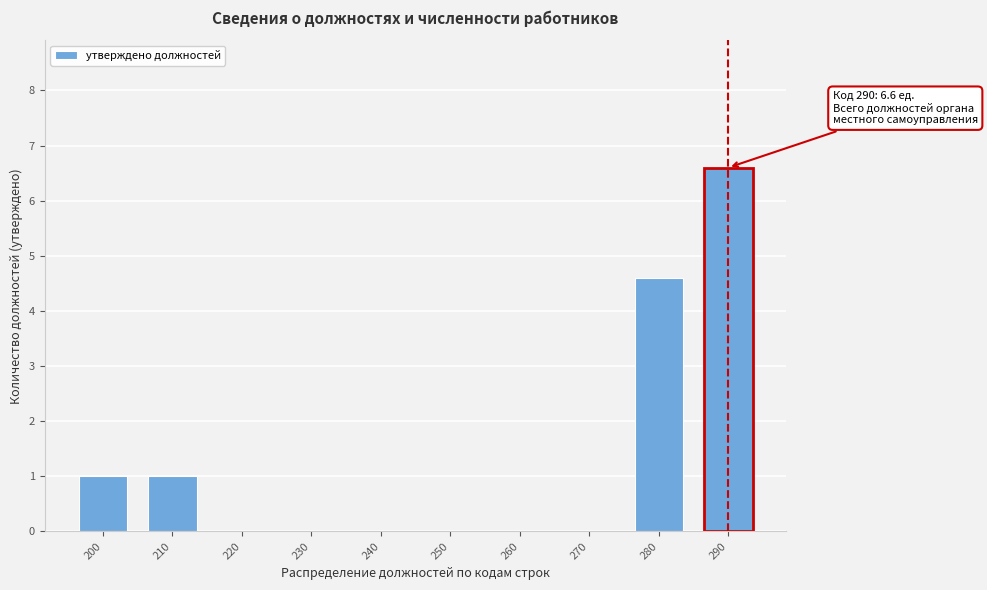

Reading left to right, extract all data points from this chart.

200=1.0	210=1.0	220=0.0	230=0.0	240=0.0	250=0.0	260=0.0	270=0.0	280=4.6	290=6.6